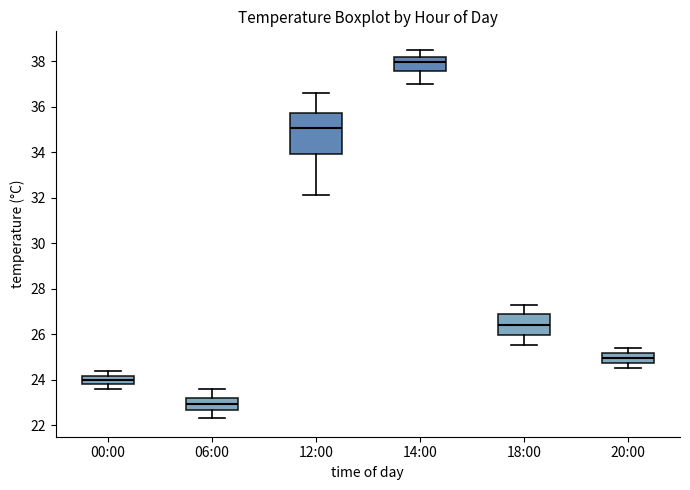

Reading left to right, read every box against the y-axis: the position of its median line, the range the box covers, and the ends of its whiskers. The values are not printed on the chart, so give them approximately, as read against the axis.

00:00: median 24.0, box 23.8 to 24.2, whiskers 23.6 to 24.4
06:00: median 23.0, box 22.6 to 23.2, whiskers 22.4 to 23.6
12:00: median 35.0, box 34.0 to 35.8, whiskers 32.2 to 36.6
14:00: median 38.0, box 37.6 to 38.2, whiskers 37.0 to 38.6
18:00: median 26.4, box 26.0 to 26.8, whiskers 25.6 to 27.4
20:00: median 25.0, box 24.8 to 25.2, whiskers 24.6 to 25.4